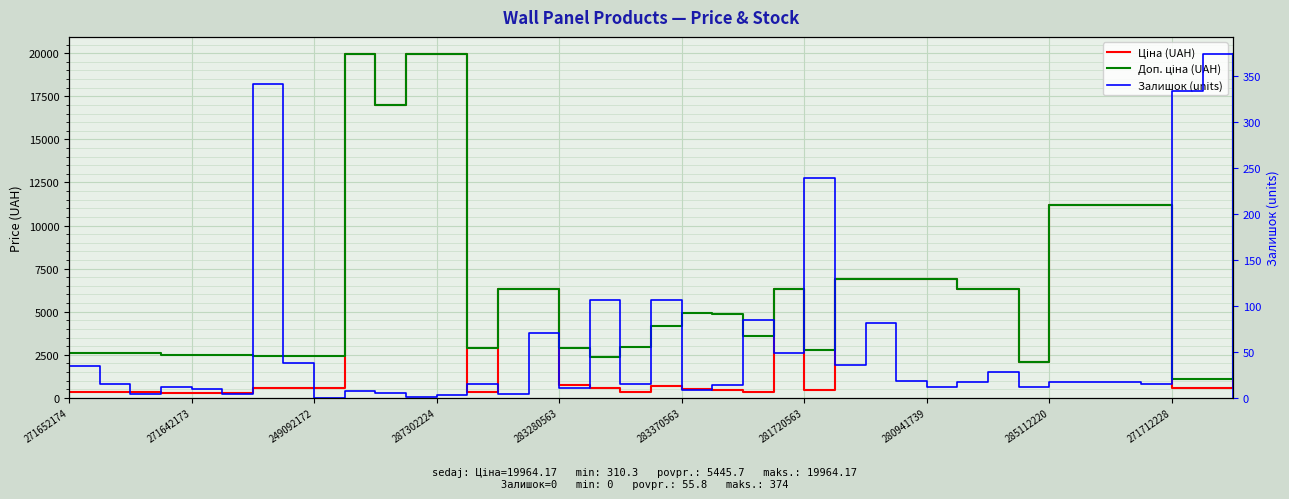

What is the highest value of the Залишок (units) series?

374.0